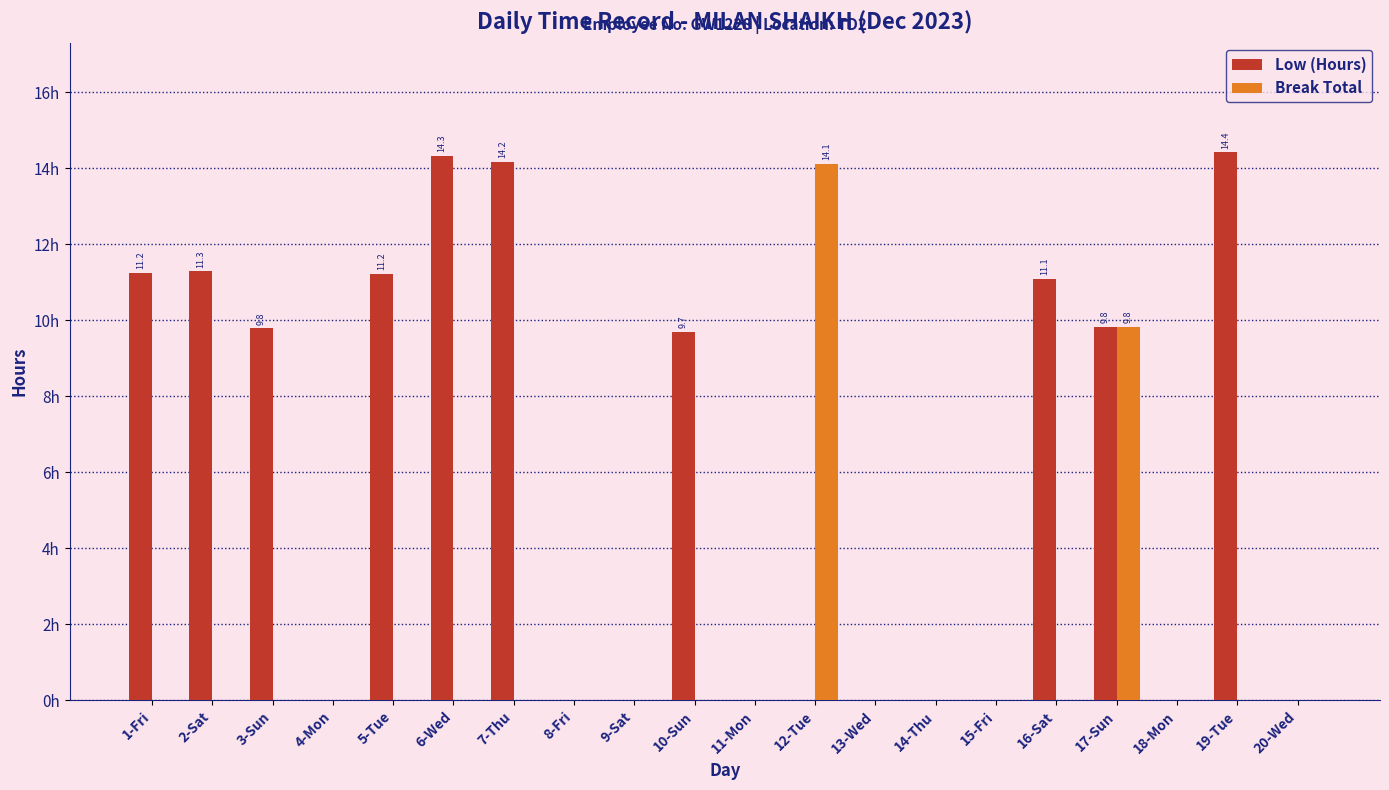

Reading right to left, what are all the values shown in this chart?

Low (Hours): 20-Wed=0.0	19-Tue=14.4	18-Mon=0.0	17-Sun=9.8	16-Sat=11.1	15-Fri=0.0	14-Thu=0.0	13-Wed=0.0	12-Tue=0.0	11-Mon=0.0	10-Sun=9.7	9-Sat=0.0	8-Fri=0.0	7-Thu=14.2	6-Wed=14.3	5-Tue=11.2	4-Mon=0.0	3-Sun=9.8	2-Sat=11.3	1-Fri=11.2
Break Total: 20-Wed=0.0	19-Tue=0.0	18-Mon=0.0	17-Sun=9.8	16-Sat=0.0	15-Fri=0.0	14-Thu=0.0	13-Wed=0.0	12-Tue=14.1	11-Mon=0.0	10-Sun=0.0	9-Sat=0.0	8-Fri=0.0	7-Thu=0.0	6-Wed=0.0	5-Tue=0.0	4-Mon=0.0	3-Sun=0.0	2-Sat=0.0	1-Fri=0.0